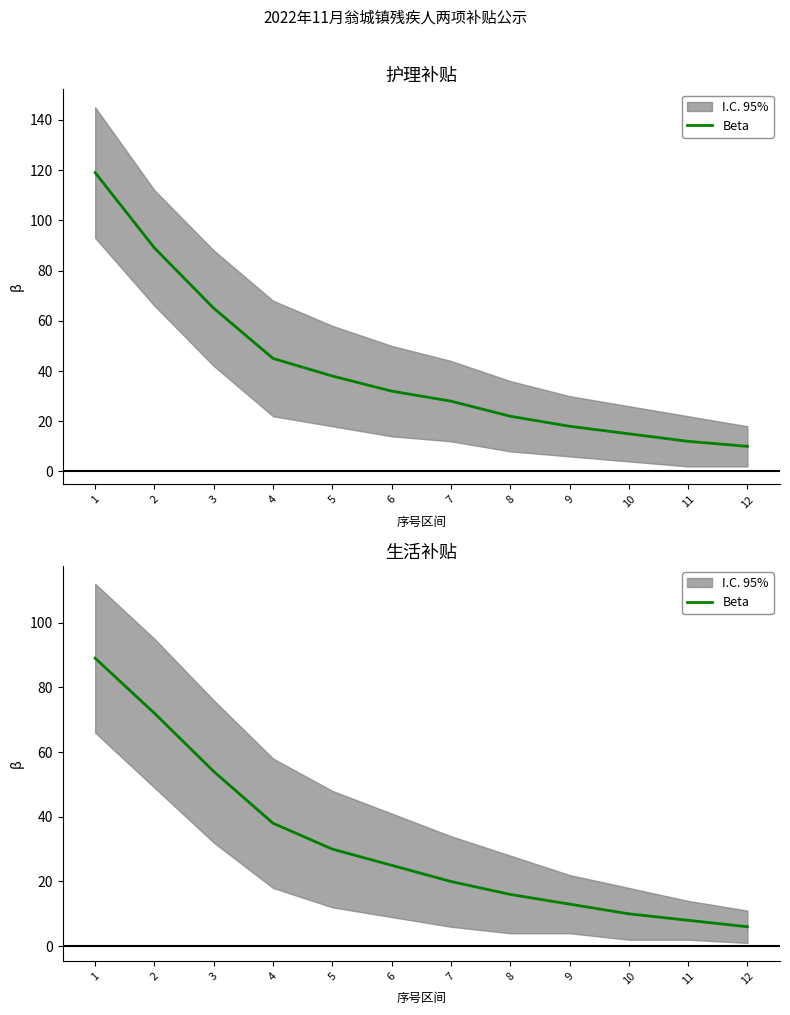

Does the chart display data point markers on the line(s)?

No